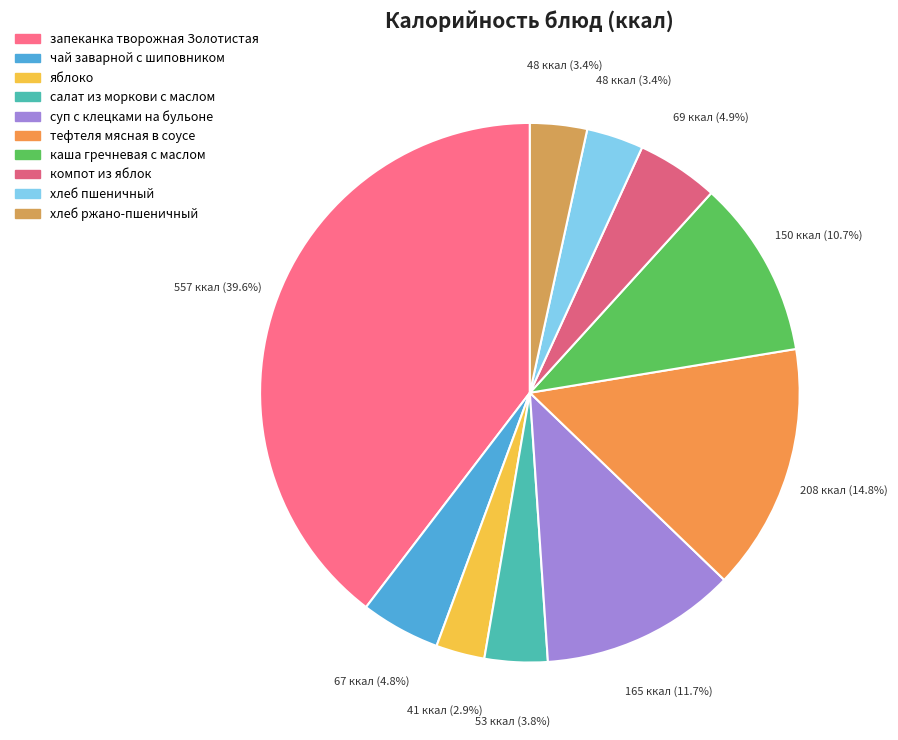

What is the change in value from яблоко to суп с клецками на бульоне?

+124